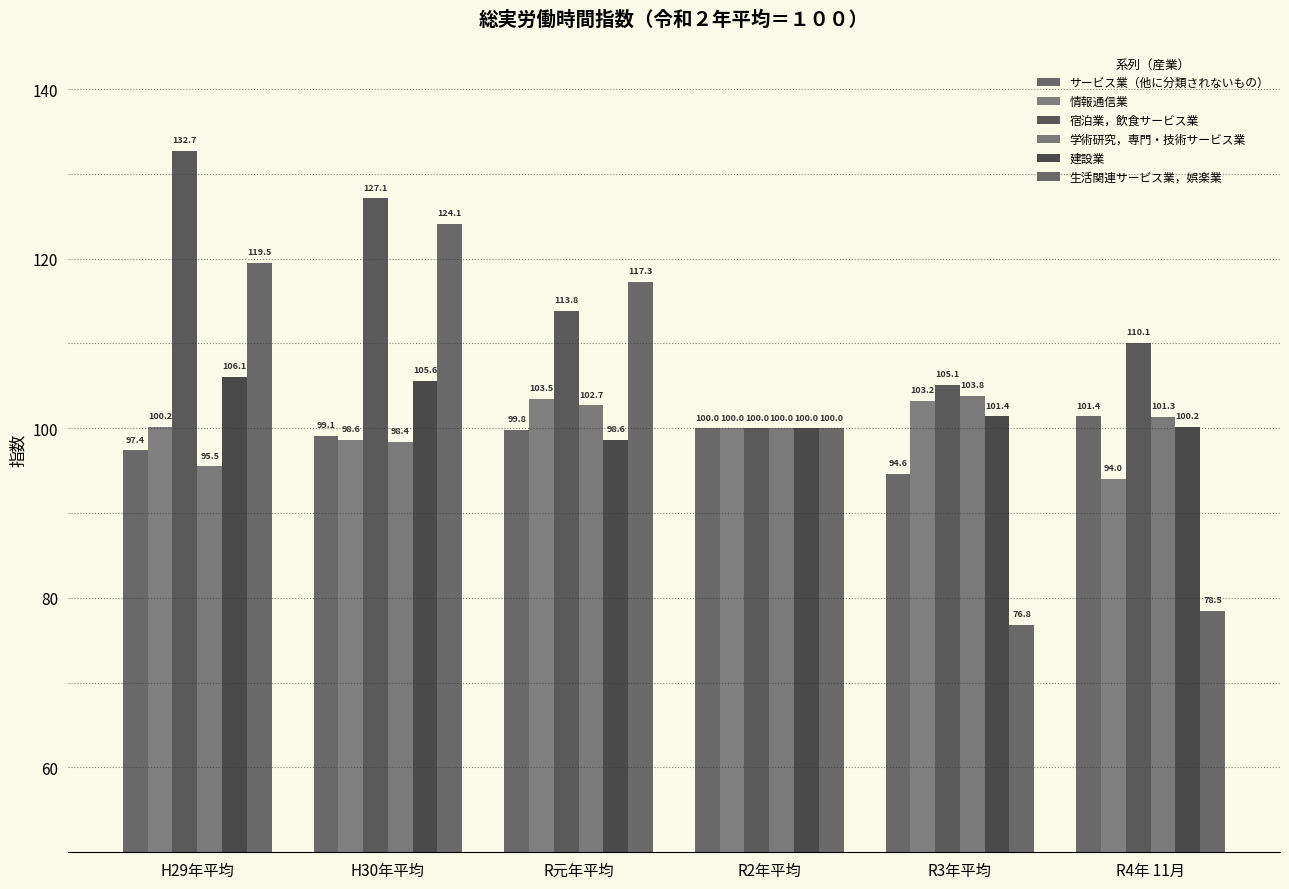

What is the difference between the 建設業 values at R元年平均 and H29年平均?

7.5